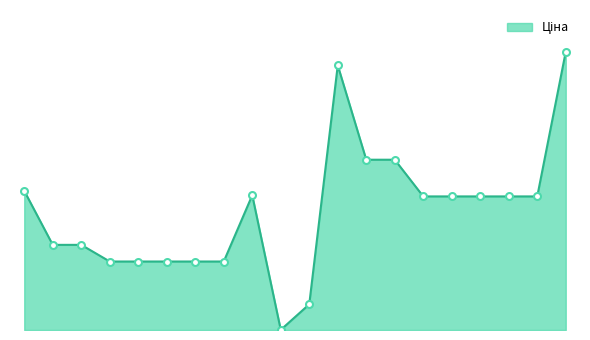

Is this an area chart (filled region under the line)?

Yes